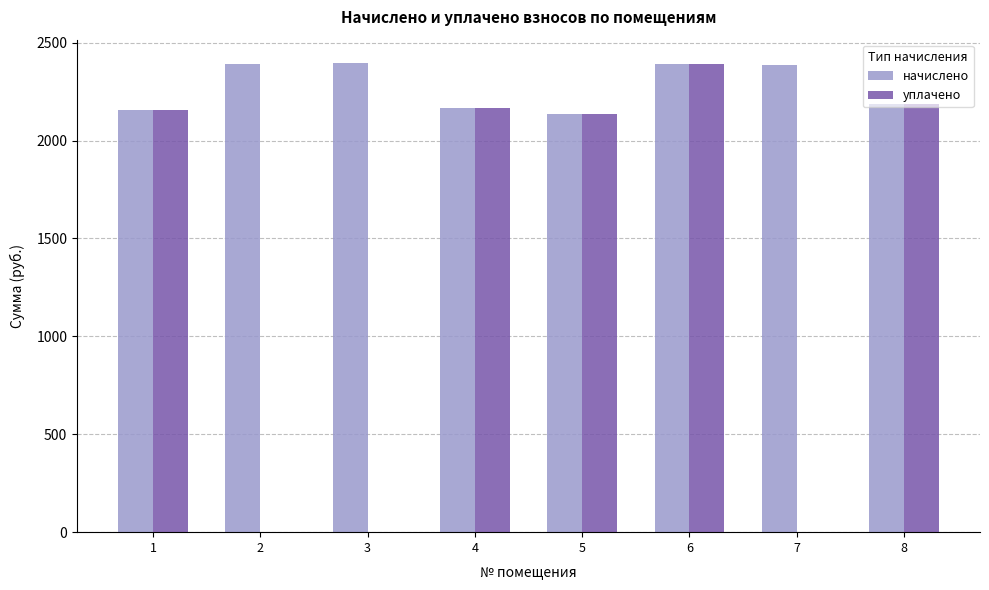

The value of уплачено at 4 is 1205.9. True or false?

False